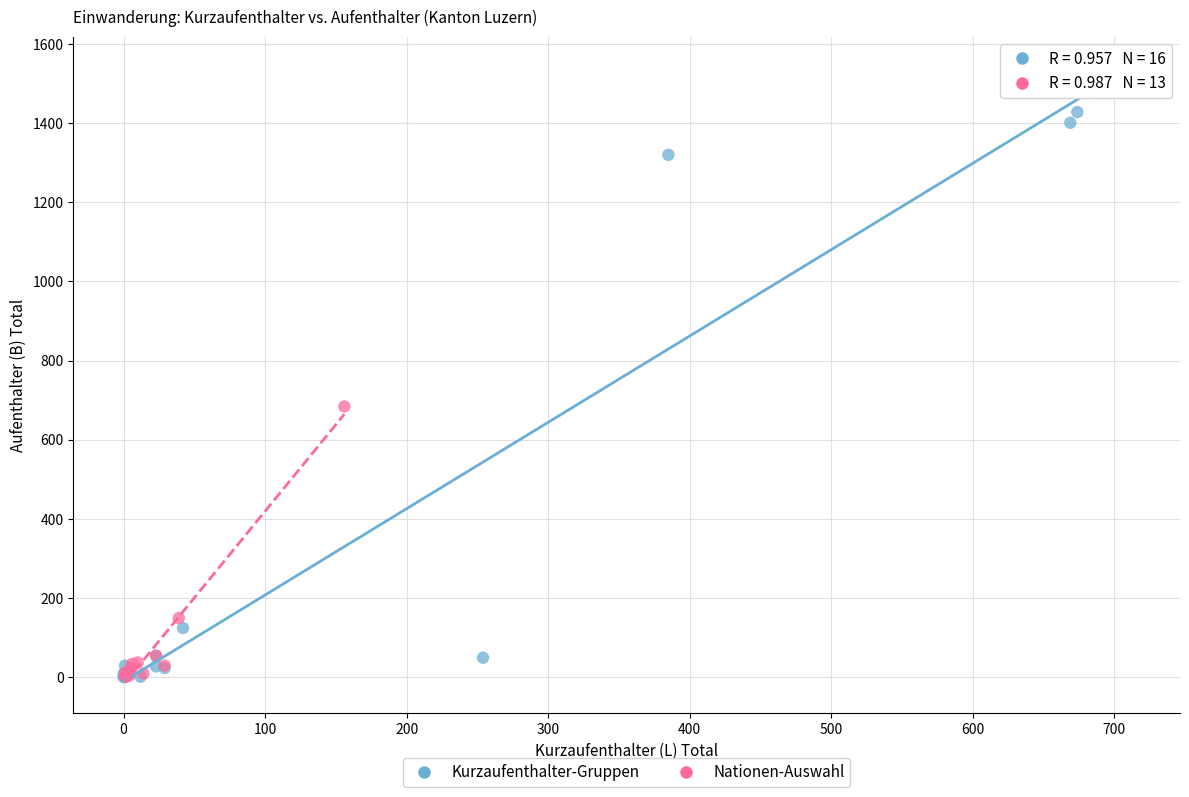

Which series has the largest Y range (max minus min)?

Kurzaufenthalter-Gruppen